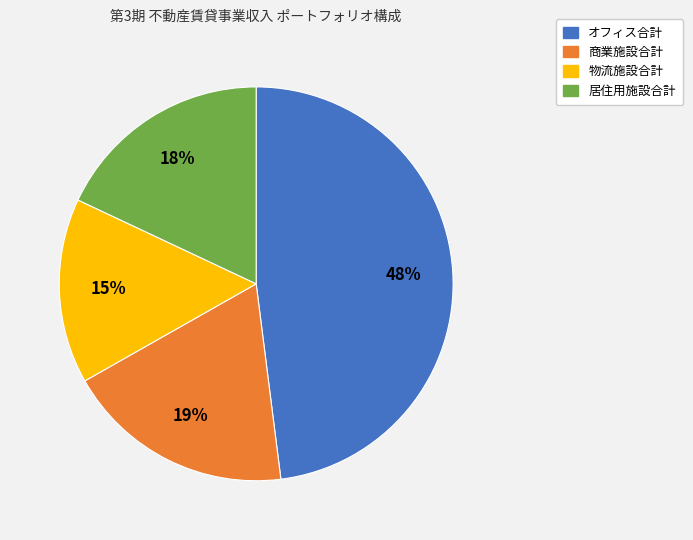

Is 物流施設合計 the majority of the pie?

No